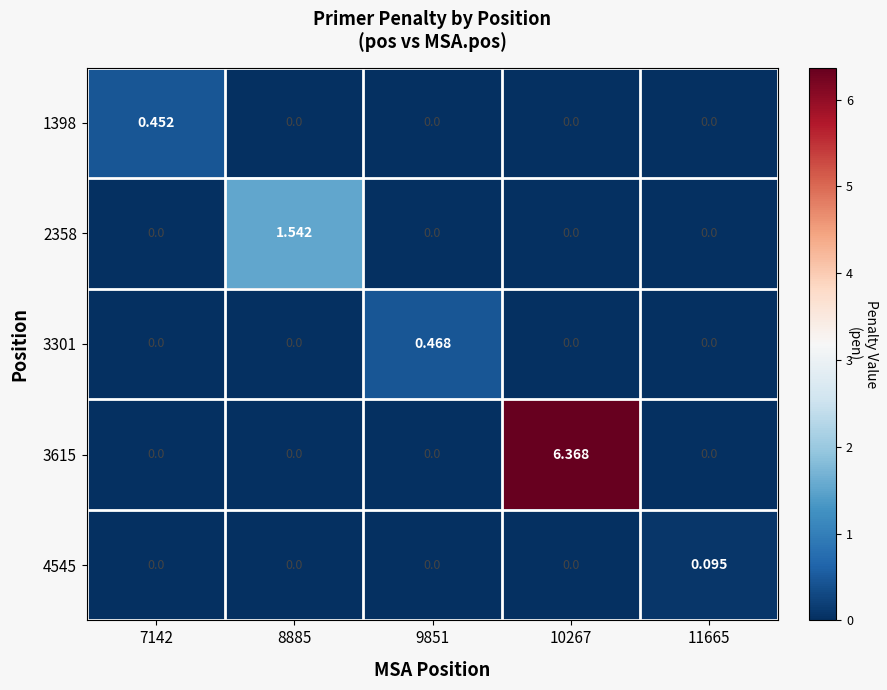

How many categories are shown in the chart?

5